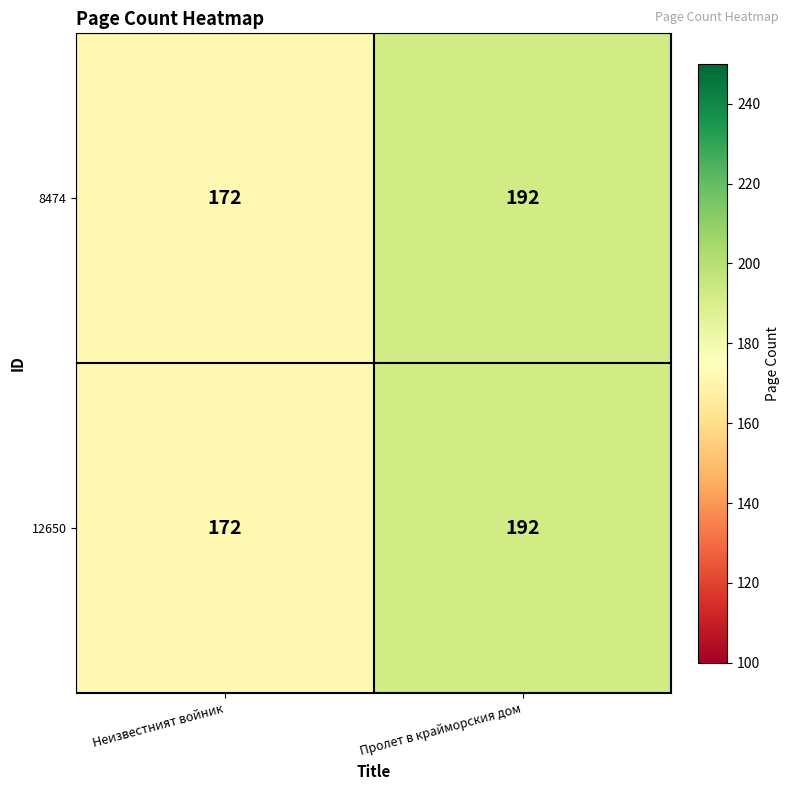

What is the approximate value of 8474 at Неизвестният войник, to the nearest 5?

170